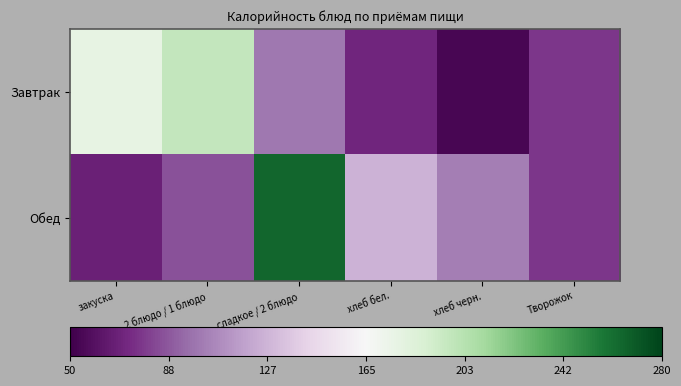

What is the minimum value shown in the chart?

54.0